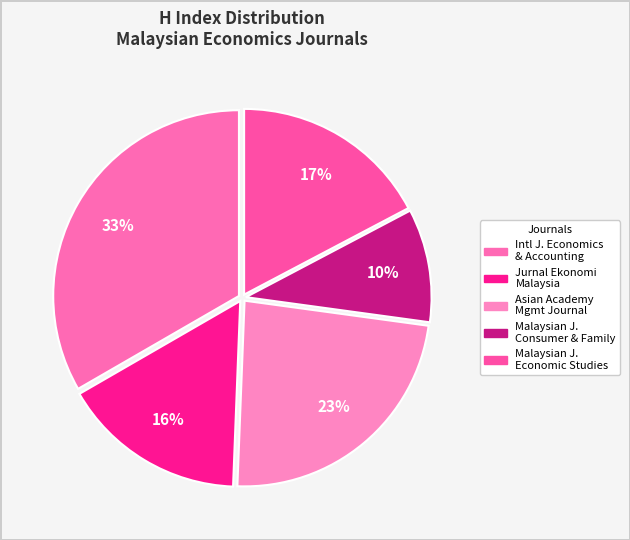

How many slices are in this pie chart?

5